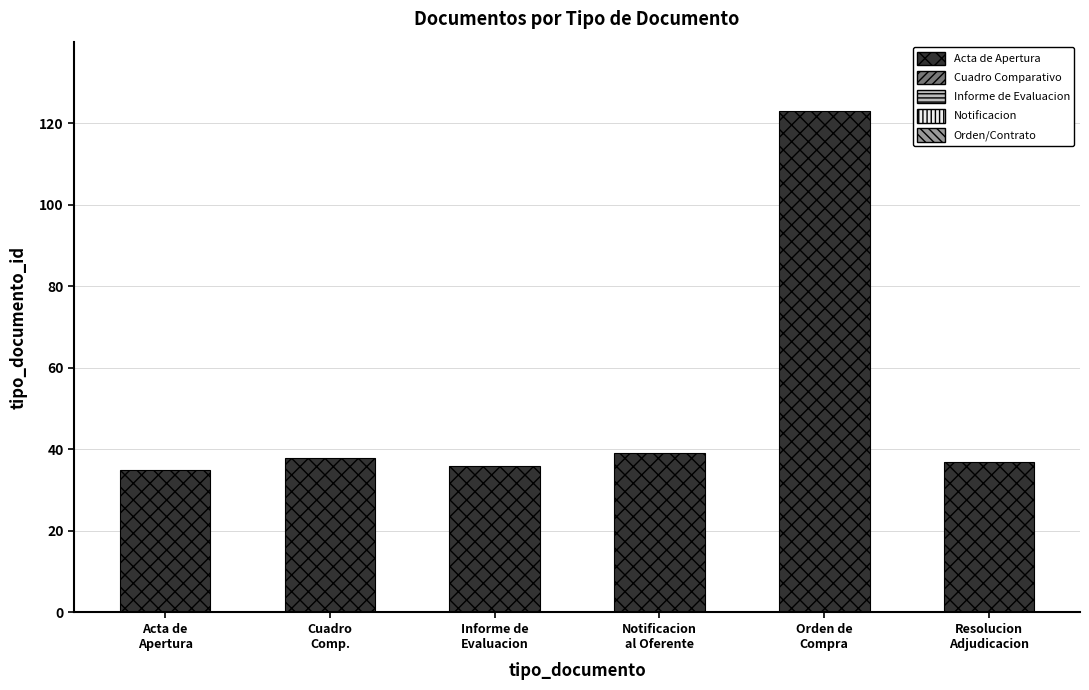

How many data points does each series have?

6